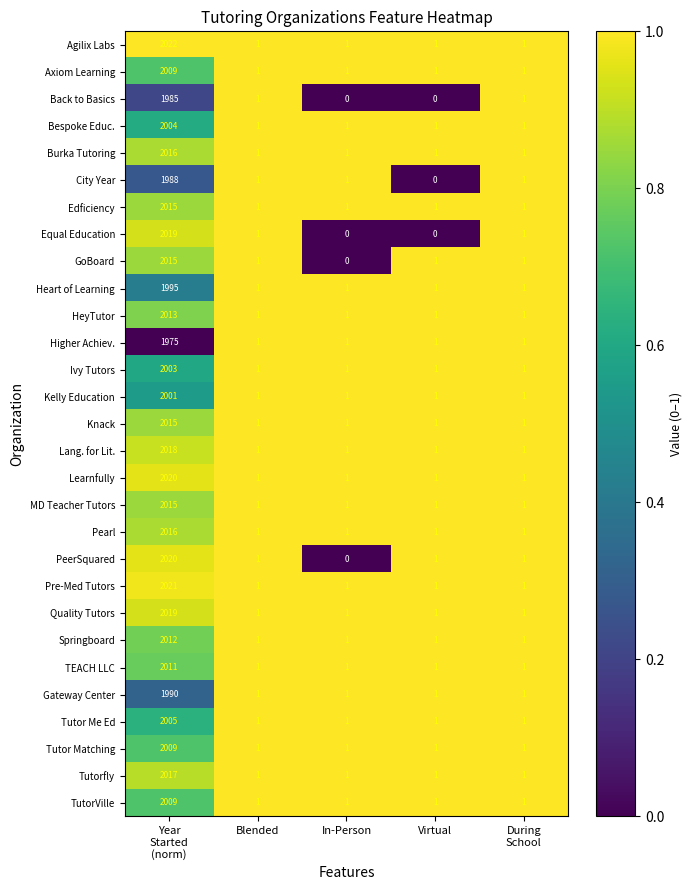

The value of TEACH LLC at Virtual is 1. True or false?

True